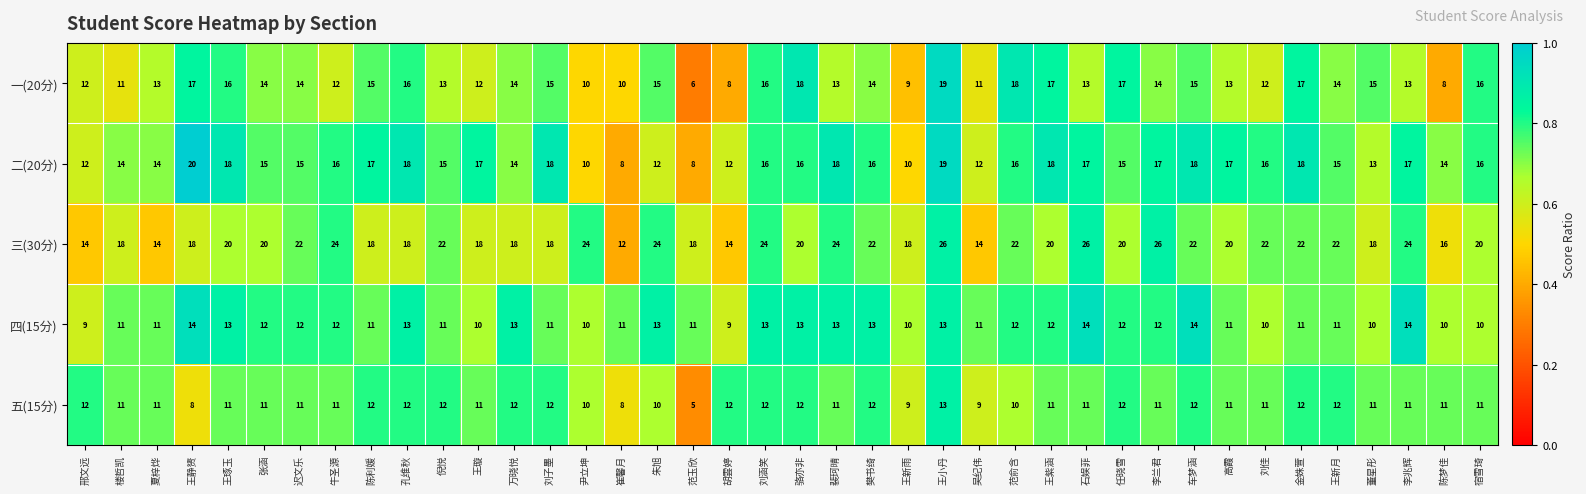

Which label corresponds to the smallest value in the chart?

范玉欣